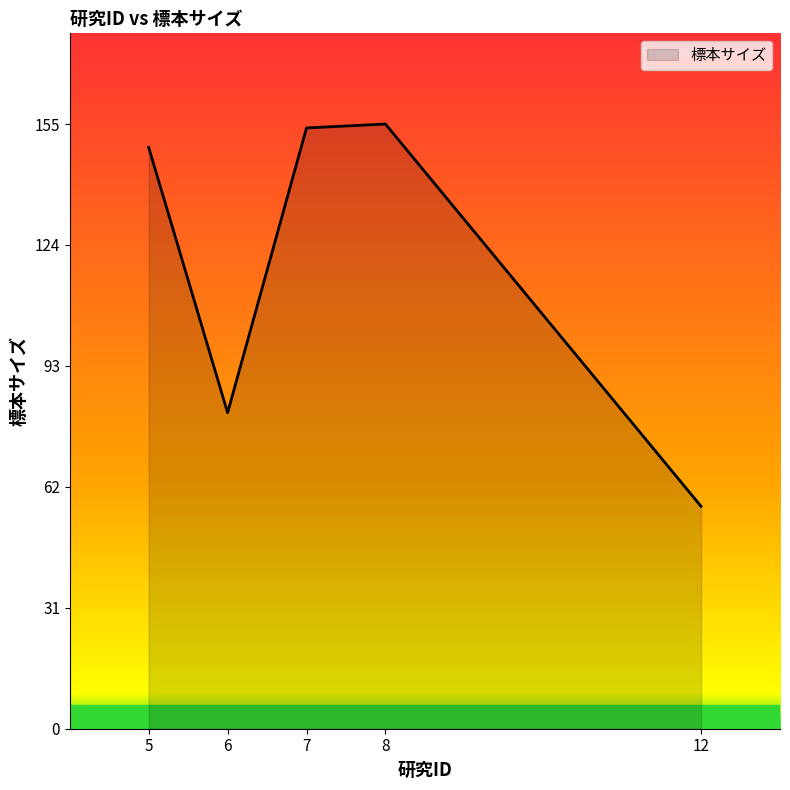

True or false: the data shows 210 at 7.

False